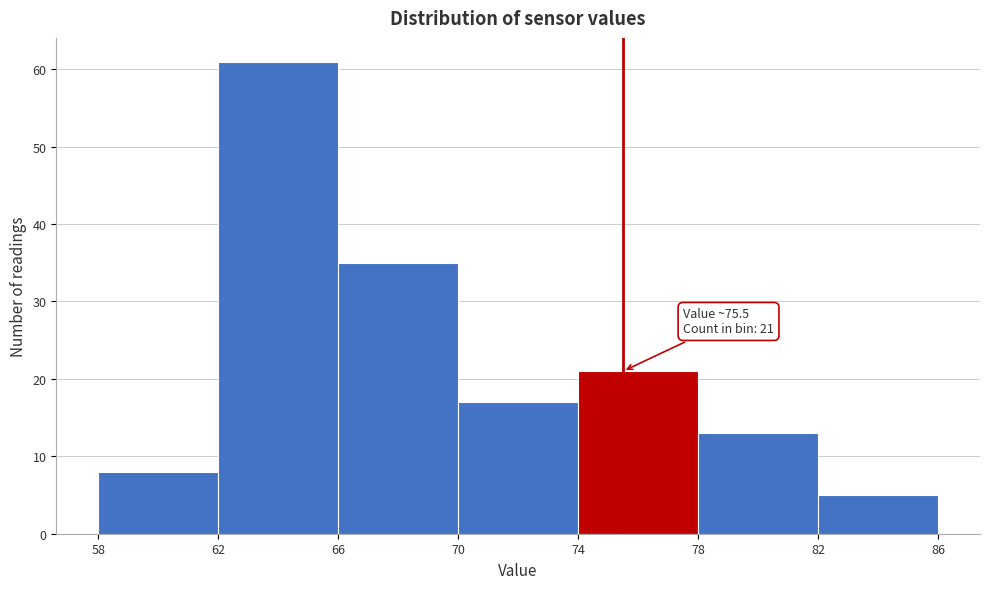

Which range on the x-axis has the tallest bar?

62 to 66